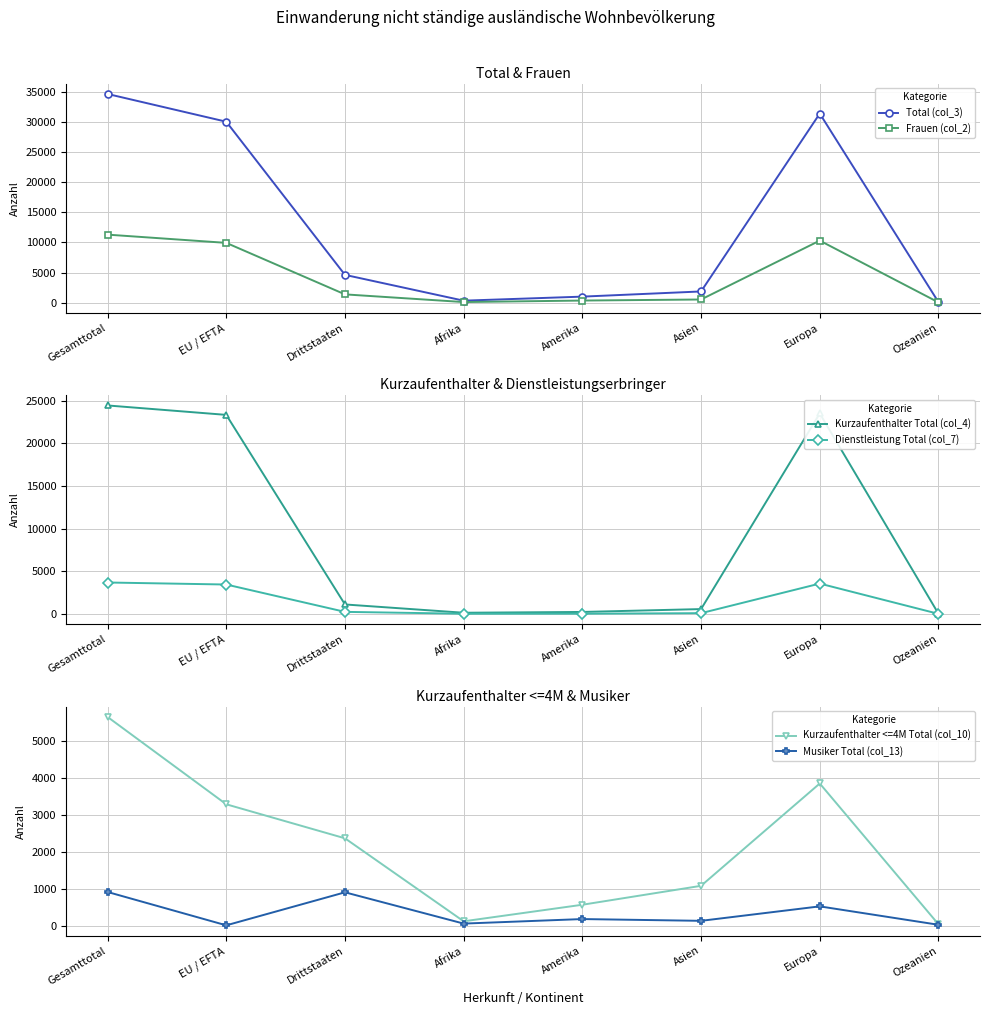

What is the sum of all Dienstleistung Total (col_7) values?

11046